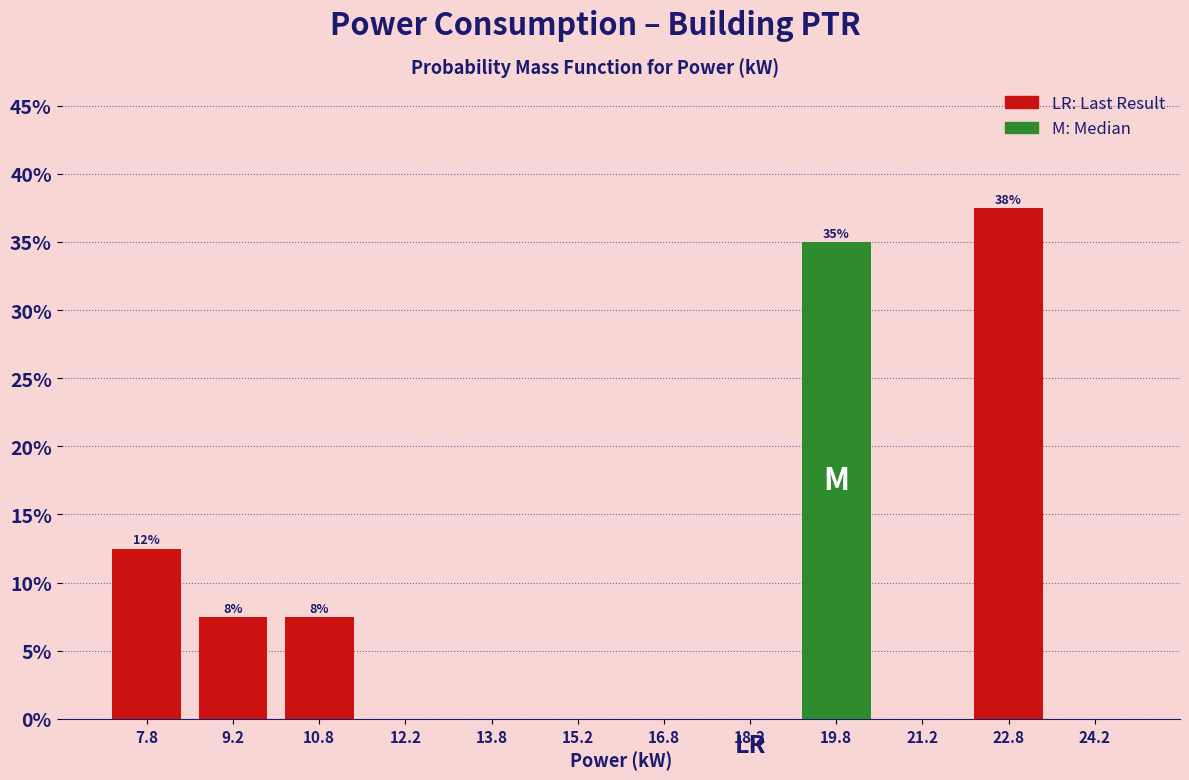

Which range on the x-axis has the tallest bar?

22.0 to 23.5